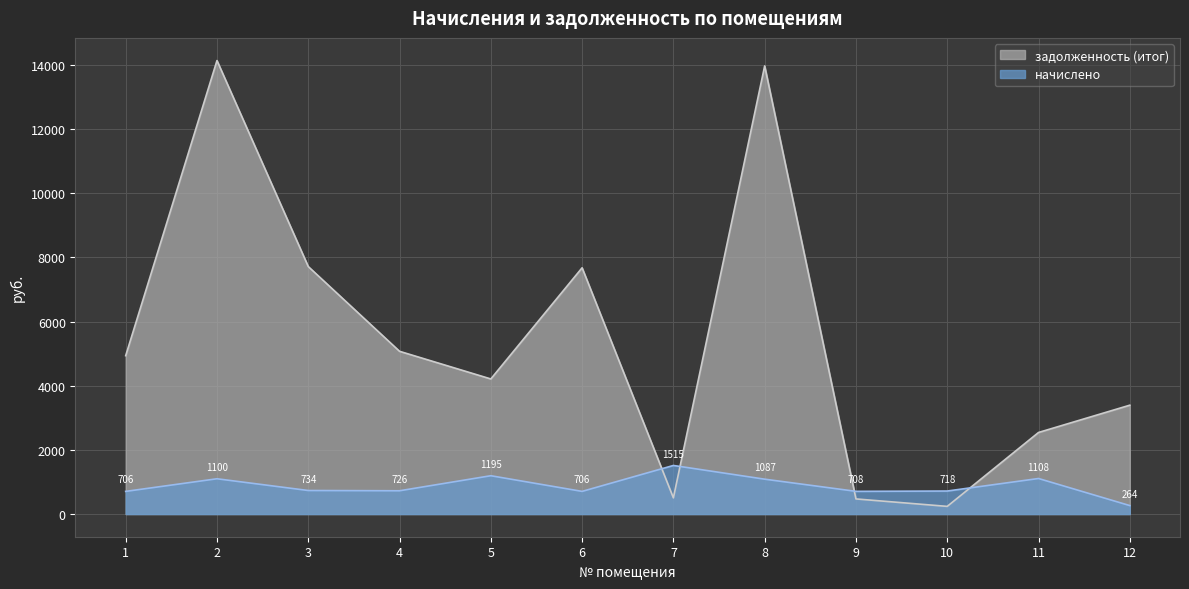

Is it true that задолженность (итог) equals 4937.2 at 1?

True